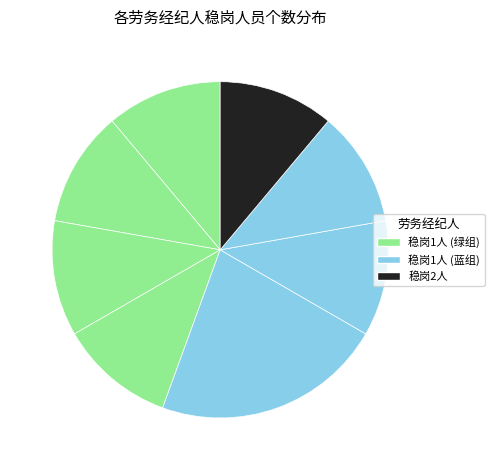

How many segments does this pie chart have?

8